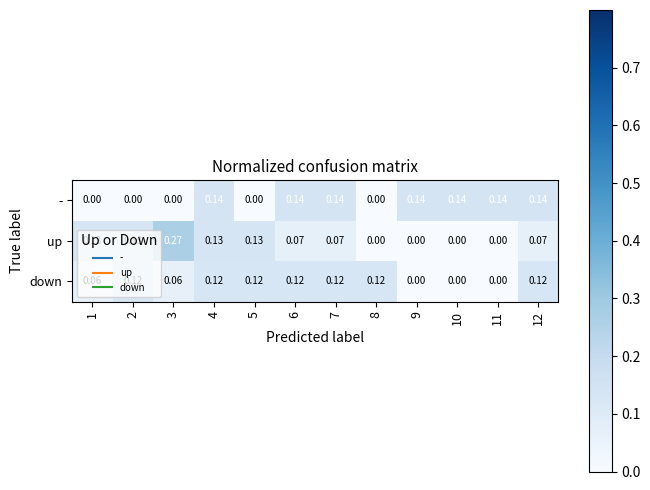

Between 3 and 8, which series saw the biggest shift?

up